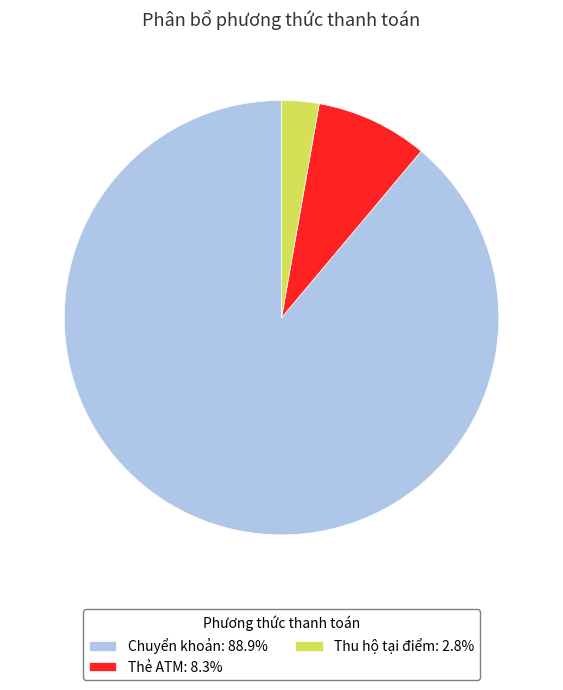

The Thu hộ tại điểm slice represents 3% of the pie. True or false?

True